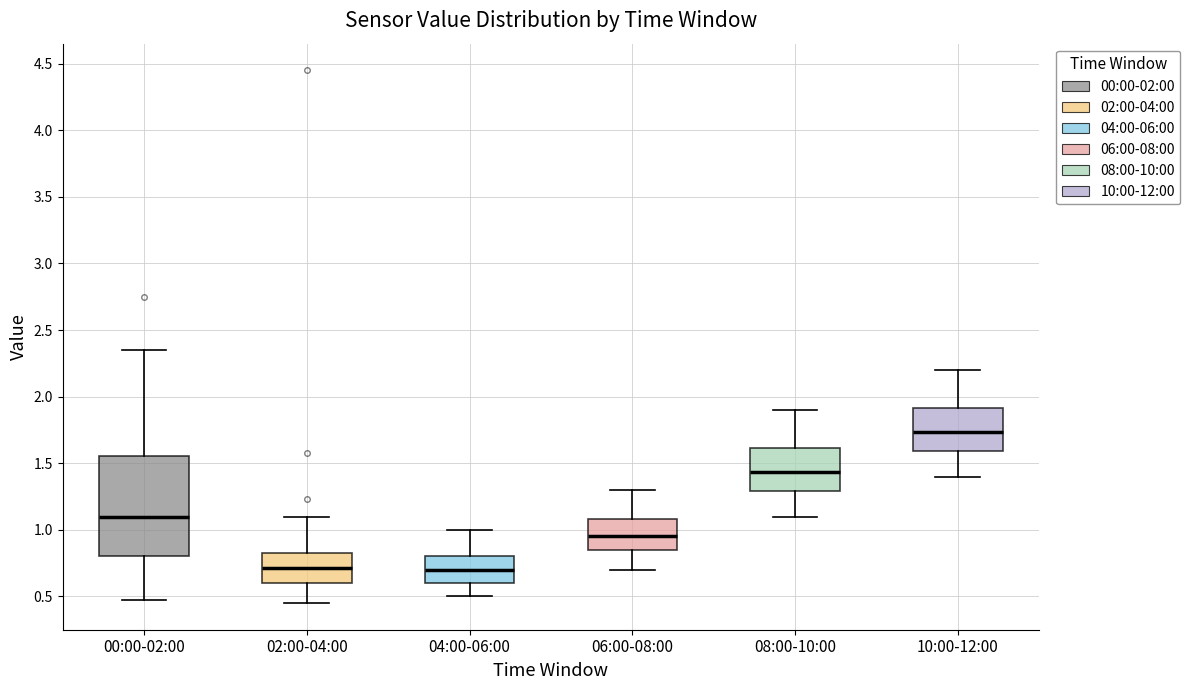

Reading left to right, read every box against the y-axis: the position of its median line, the range the box covers, and the ends of its whiskers. The values are not printed on the chart, so give them approximately, as read against the axis.

00:00-02:00: median 1.10, box 0.80 to 1.55, whiskers 0.45 to 2.35
02:00-04:00: median 0.70, box 0.60 to 0.85, whiskers 0.45 to 1.10
04:00-06:00: median 0.70, box 0.60 to 0.80, whiskers 0.50 to 1.00
06:00-08:00: median 0.95, box 0.85 to 1.10, whiskers 0.70 to 1.30
08:00-10:00: median 1.45, box 1.30 to 1.60, whiskers 1.10 to 1.90
10:00-12:00: median 1.75, box 1.60 to 1.90, whiskers 1.40 to 2.20